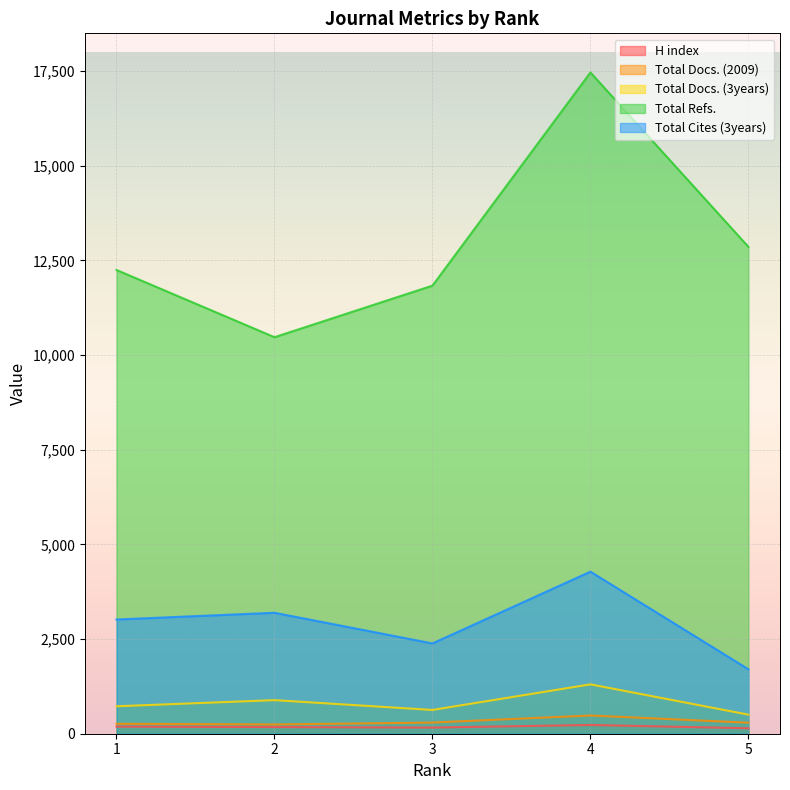

In Total Docs. (2009), how many points are higher than both neighbors (excluding endpoints)?

1